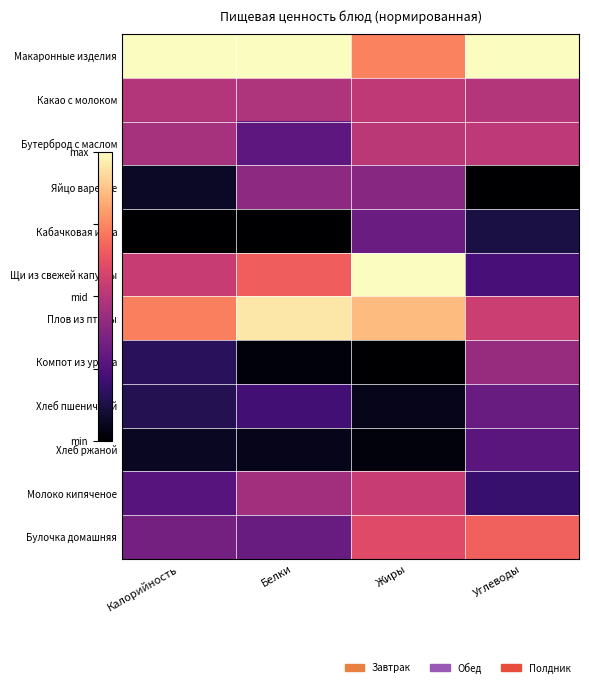

Reading left to right, extract all data points from this chart.

Макаронные изделия: Калорийность=1.0	Белки=1.0	Жиры=0.7	Углеводы=1.0
Какао с молоком: Калорийность=0.5	Белки=0.5	Жиры=0.5	Углеводы=0.5
Бутерброд с маслом: Калорийность=0.5	Белки=0.3	Жиры=0.5	Углеводы=0.5
Яйцо вареное: Калорийность=0.1	Белки=0.4	Жиры=0.4	Углеводы=0.0
Кабачковая икра: Калорийность=0.0	Белки=0.0	Жиры=0.3	Углеводы=0.1
Щи из свежей капусты: Калорийность=0.5	Белки=0.7	Жиры=1.0	Углеводы=0.2
Плов из птицы: Калорийность=0.7	Белки=1.0	Жиры=0.9	Углеводы=0.5
Компот из урюка: Калорийность=0.2	Белки=0.0	Жиры=0.0	Углеводы=0.4
Хлеб пшеничный: Калорийность=0.1	Белки=0.2	Жиры=0.1	Углеводы=0.3
Хлеб ржаной: Калорийность=0.1	Белки=0.0	Жиры=0.0	Углеводы=0.3
Молоко кипяченое: Калорийность=0.3	Белки=0.5	Жиры=0.5	Углеводы=0.2
Булочка домашняя: Калорийность=0.3	Белки=0.3	Жиры=0.6	Углеводы=0.7